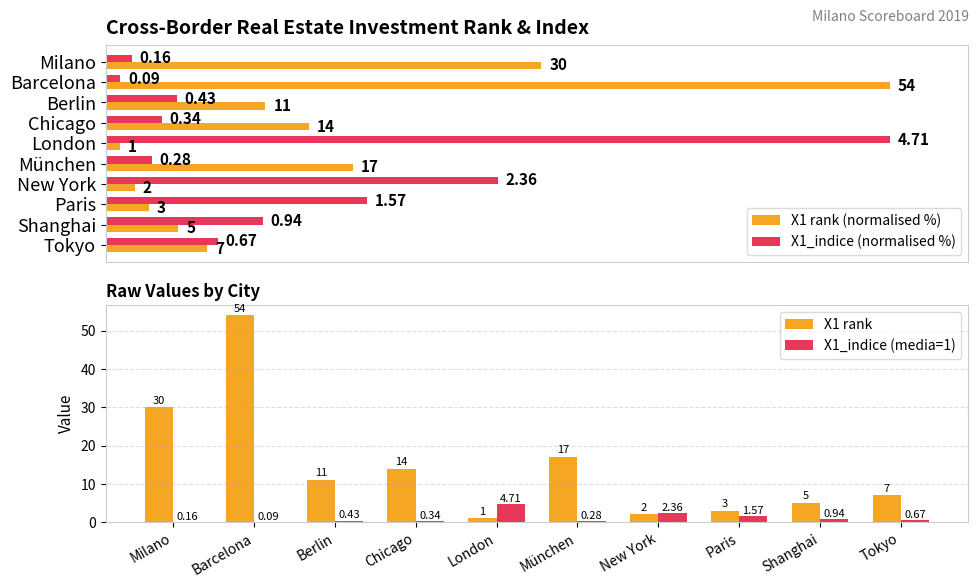

How many bars are there in each group?

4